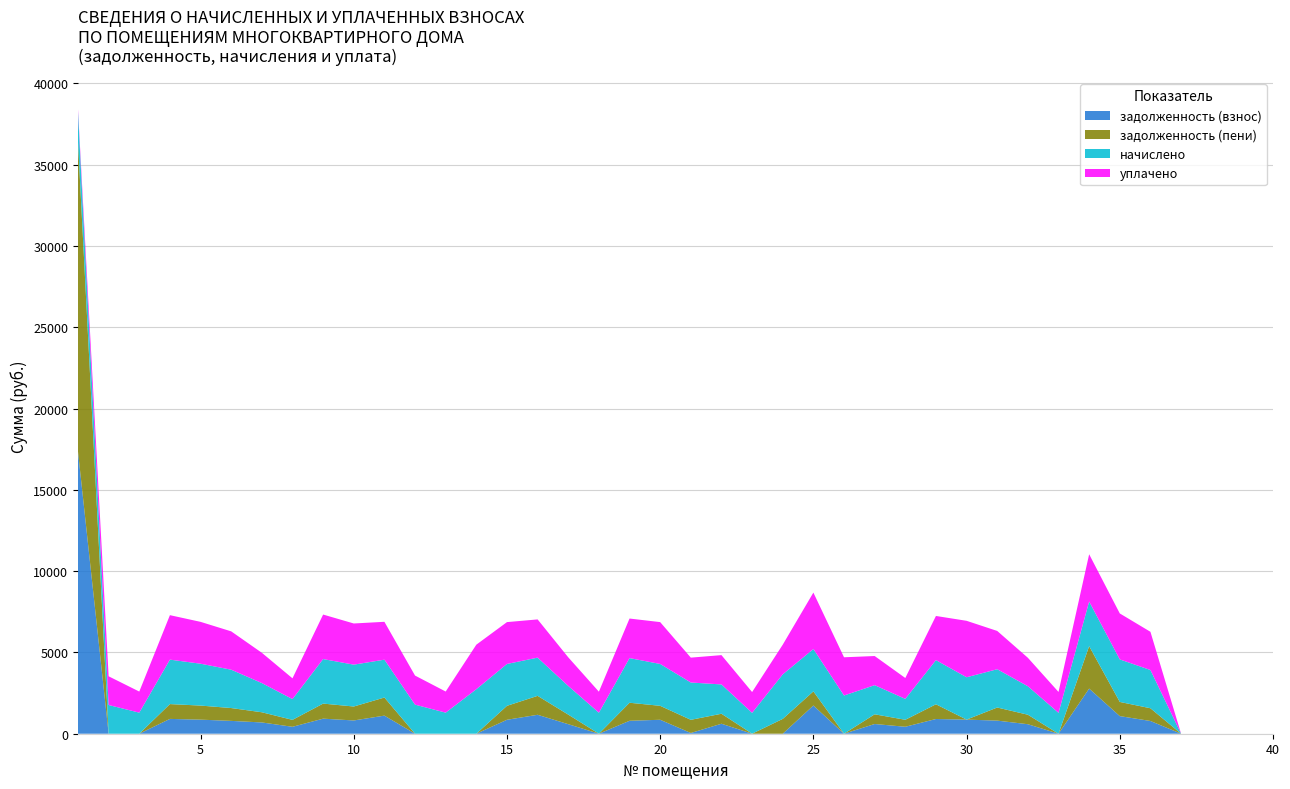

Reading left to right, list all the values displayed in this chart.

задолженность (взнос): 17355.3	0.0	0.0	911.6	865.9	789.8	693.6	426.0	926.8	816.1	1113.2	0.0	0.0	0.0	858.2	1164.8	587.5	0.0	796.6	858.2	45.1	614.4	0.7	0.0	1736.3	0.0	597.4	428.5	905.5	868.4	806.3	584.4	0.0	2777.7	1083.6	783.7	0.0	0.0	0.0	0.0
задолженность (пени): 19045.6	0.0	0.0	911.6	865.9	789.8	626.2	426.0	926.7	858.2	1113.2	0.0	0.0	0.0	858.2	1164.8	587.5	0.0	1108.9	858.2	810.1	614.4	0.7	912.9	868.2	0.0	597.4	428.5	905.5	0.0	806.3	584.4	0.0	2610.1	871.8	783.7	0.0	0.0	0.0	0.0
начислено: 1848.1	1766.1	1296.7	2734.9	2574.7	2358.6	1795.9	1278.0	2738.6	2574.7	2328.8	1788.5	1296.7	2738.6	2574.7	2351.1	1762.4	1292.9	2746.1	2574.7	2295.2	1803.4	1281.8	2738.6	2604.5	2351.1	1792.2	1285.5	2716.3	2604.5	2354.8	1751.2	1285.5	2742.3	2615.6	2351.1	0.0	0.0	0.0	0.0
уплачено: 157.8	1766.2	1296.7	2734.9	2574.7	2358.6	1863.2	1278.0	2738.6	2532.5	2328.8	1788.5	1298.8	2738.6	2574.7	2351.1	1762.4	1292.9	2433.8	2574.7	1530.1	1803.4	1281.8	1825.7	3472.6	2351.1	1792.2	1285.5	2716.3	3472.8	2354.8	1751.3	1285.5	2909.9	2827.5	2351.1	0.0	0.0	0.0	0.0